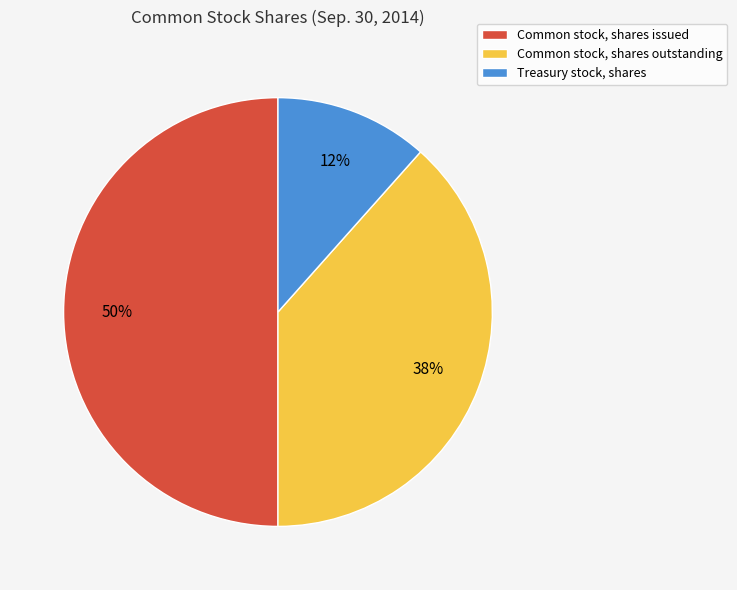

Does Treasury stock, shares account for over 50% of the chart?

No